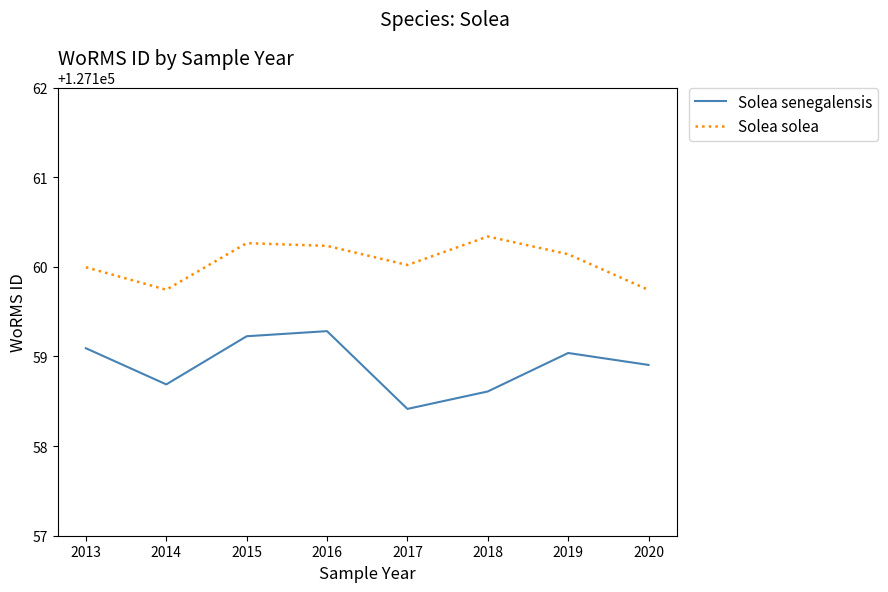

What is the sum of all Solea solea values?

1017280.5